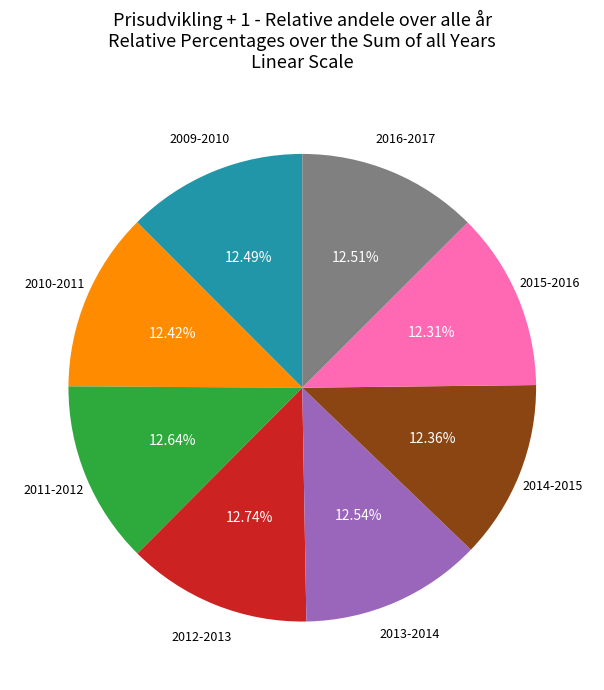

Is there a majority slice in this chart?

No